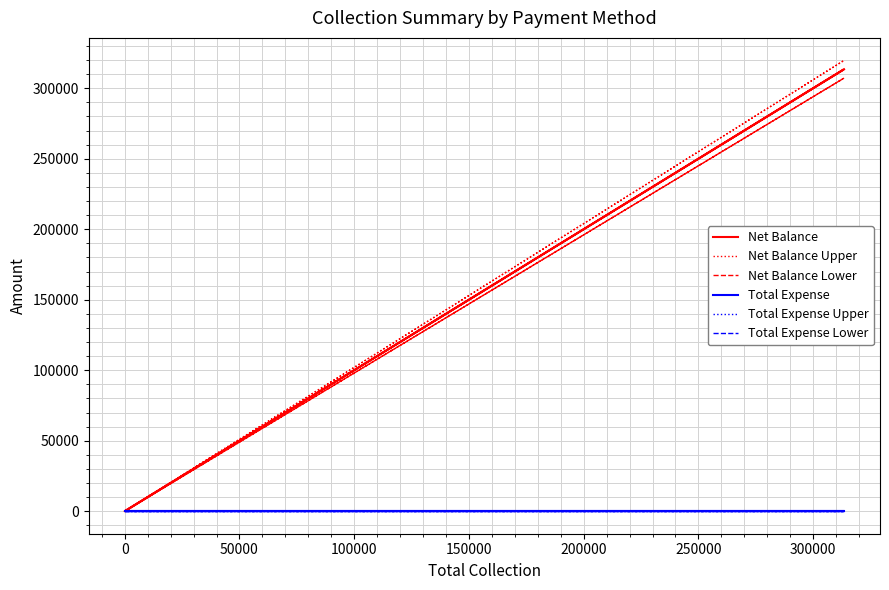

How many lines are shown in the chart?

6